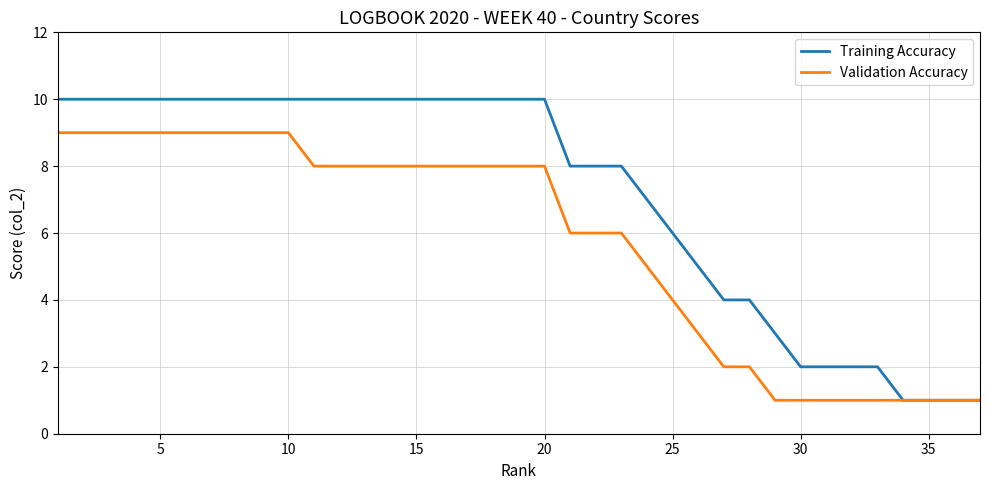

Reading left to right, what are all the values shown in this chart?

Training Accuracy: 10	10	10	10	10	10	10	10	10	10	10	10	10	10	10	10	10	10	10	10	8	8	8	7	6	5	4	4	3	2	2	2	2	1	1	1	1
Validation Accuracy: 9	9	9	9	9	9	9	9	9	9	8	8	8	8	8	8	8	8	8	8	6	6	6	5	4	3	2	2	1	1	1	1	1	1	1	1	1